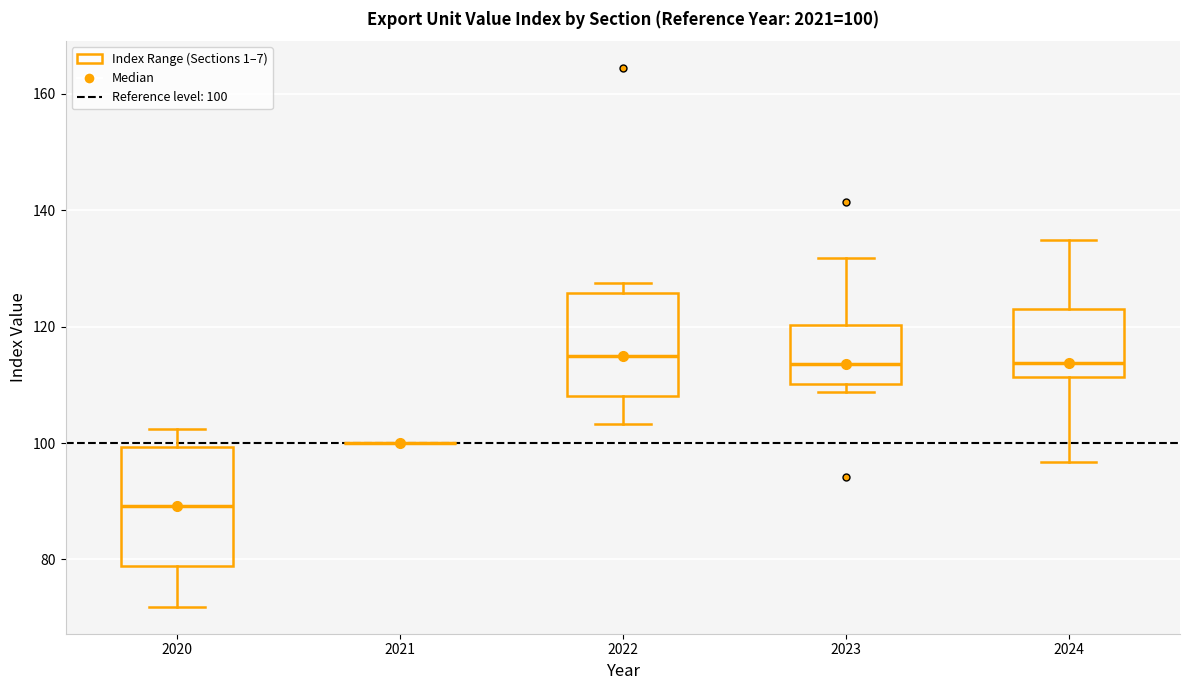

Comparing the boxes themselves (not the whiskers), which one is the tallest?

2020